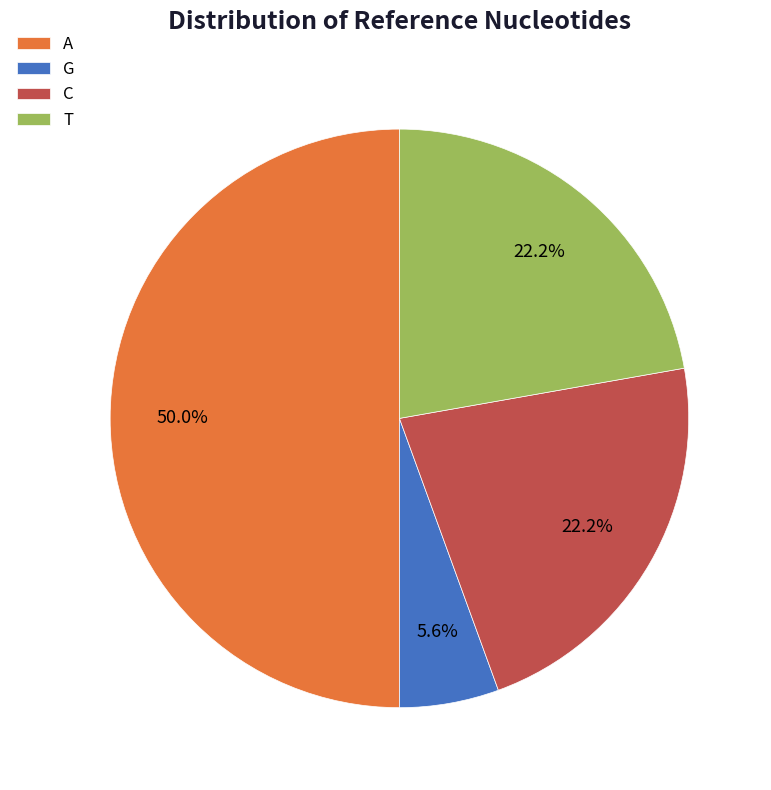

How many slices are in this pie chart?

4